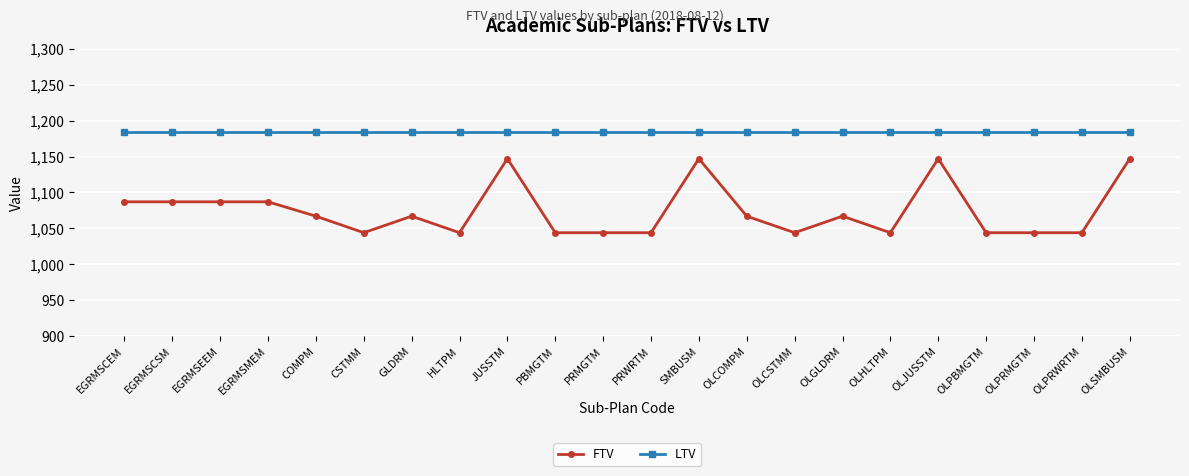

What is the label of the 22nd point from the left?

OLSMBUSM